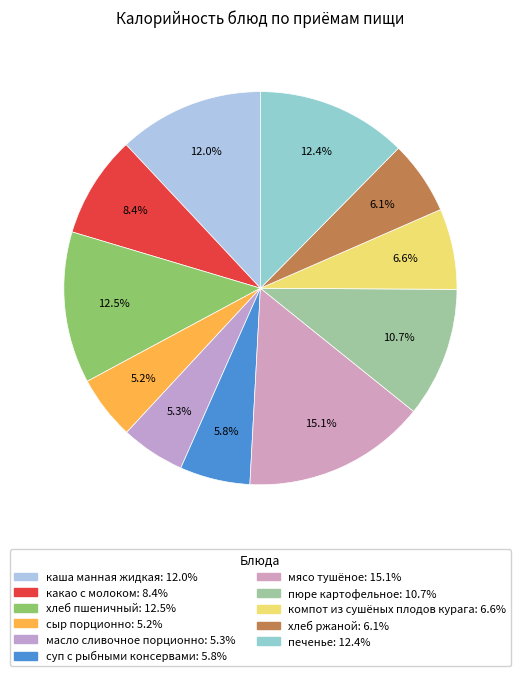

Is there any slice that represents more than half of the pie?

No